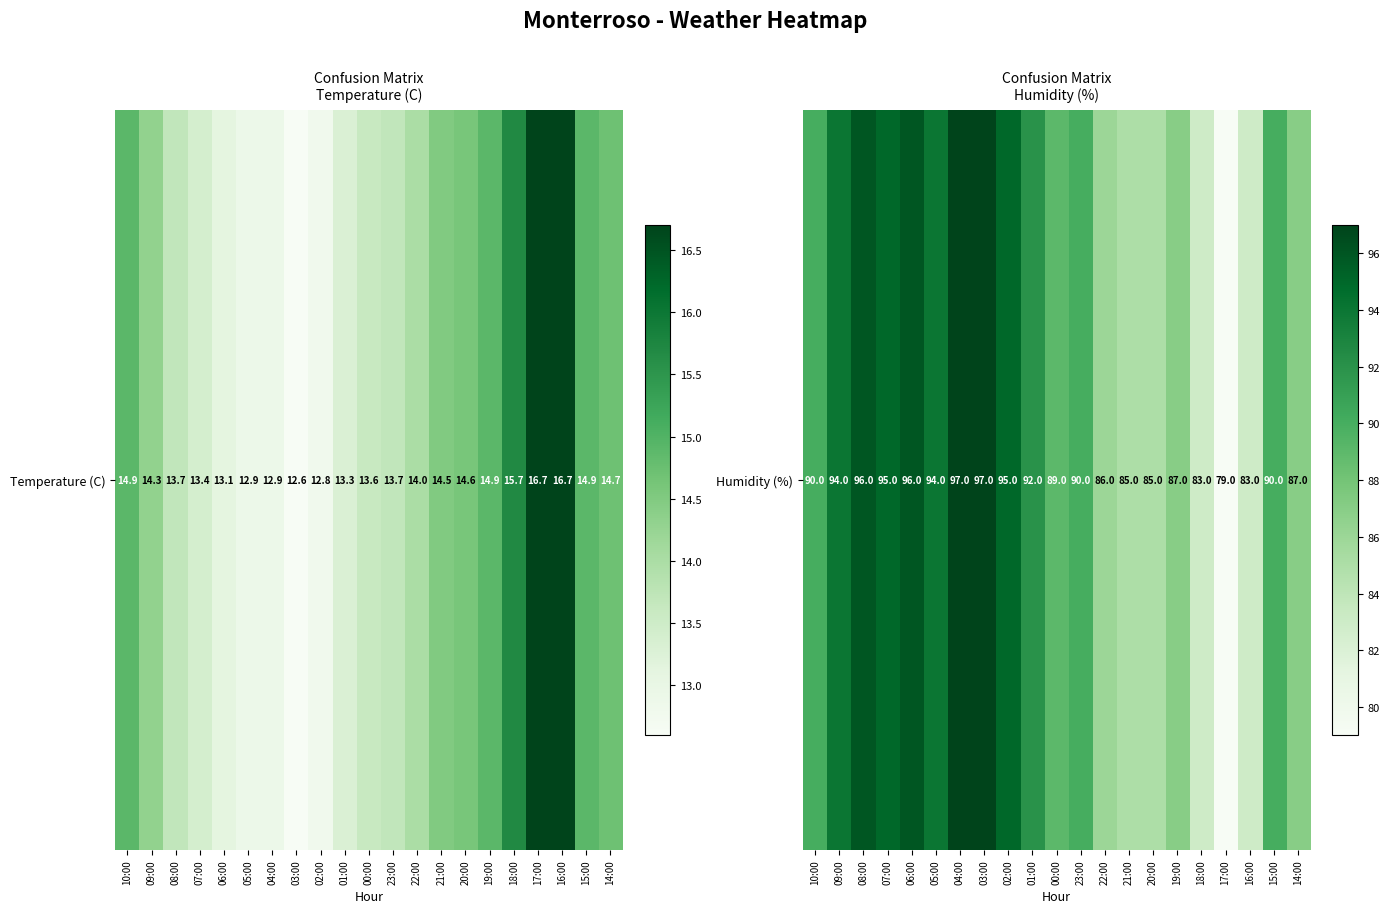

What is the sum of the values at 01:00 and 16:00?

175